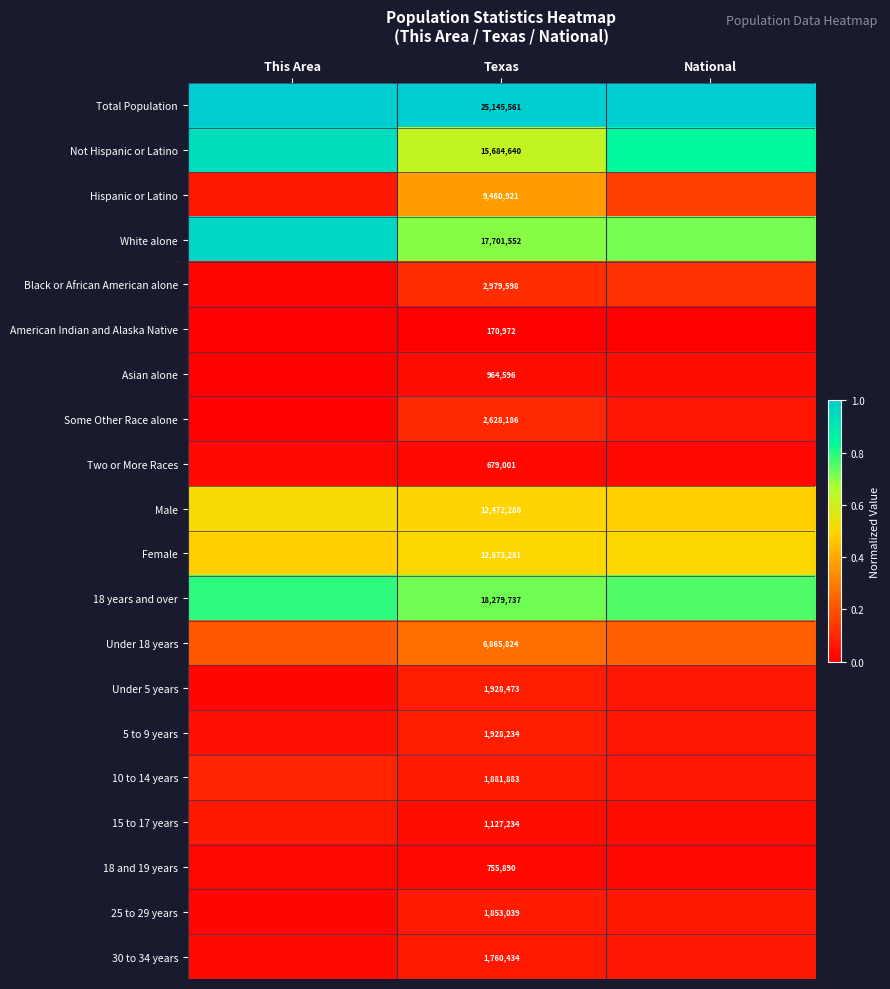

Is it true that Female equals 0.5 at National?

True